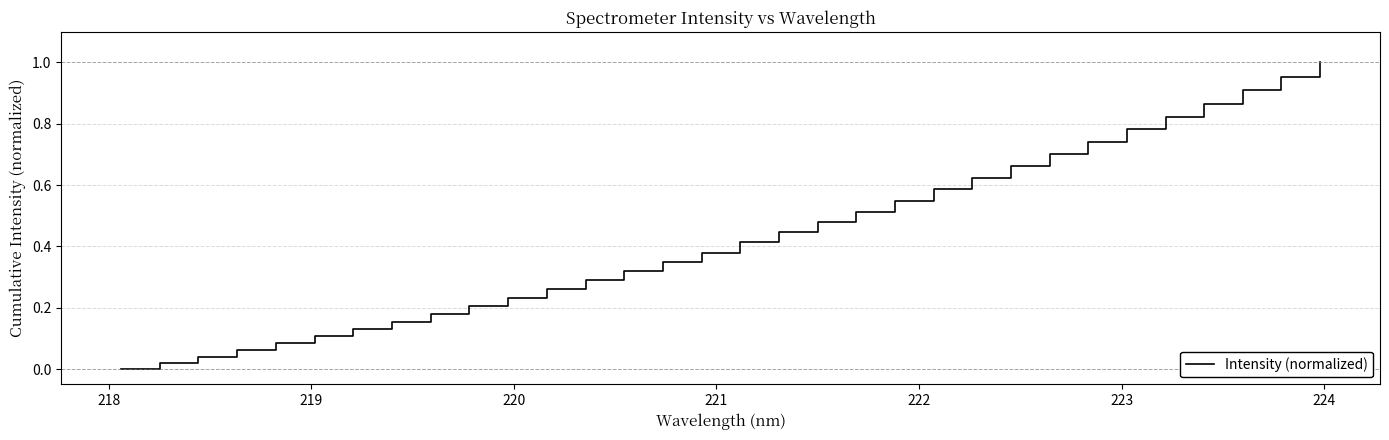

Does the chart display data point markers on the line(s)?

No